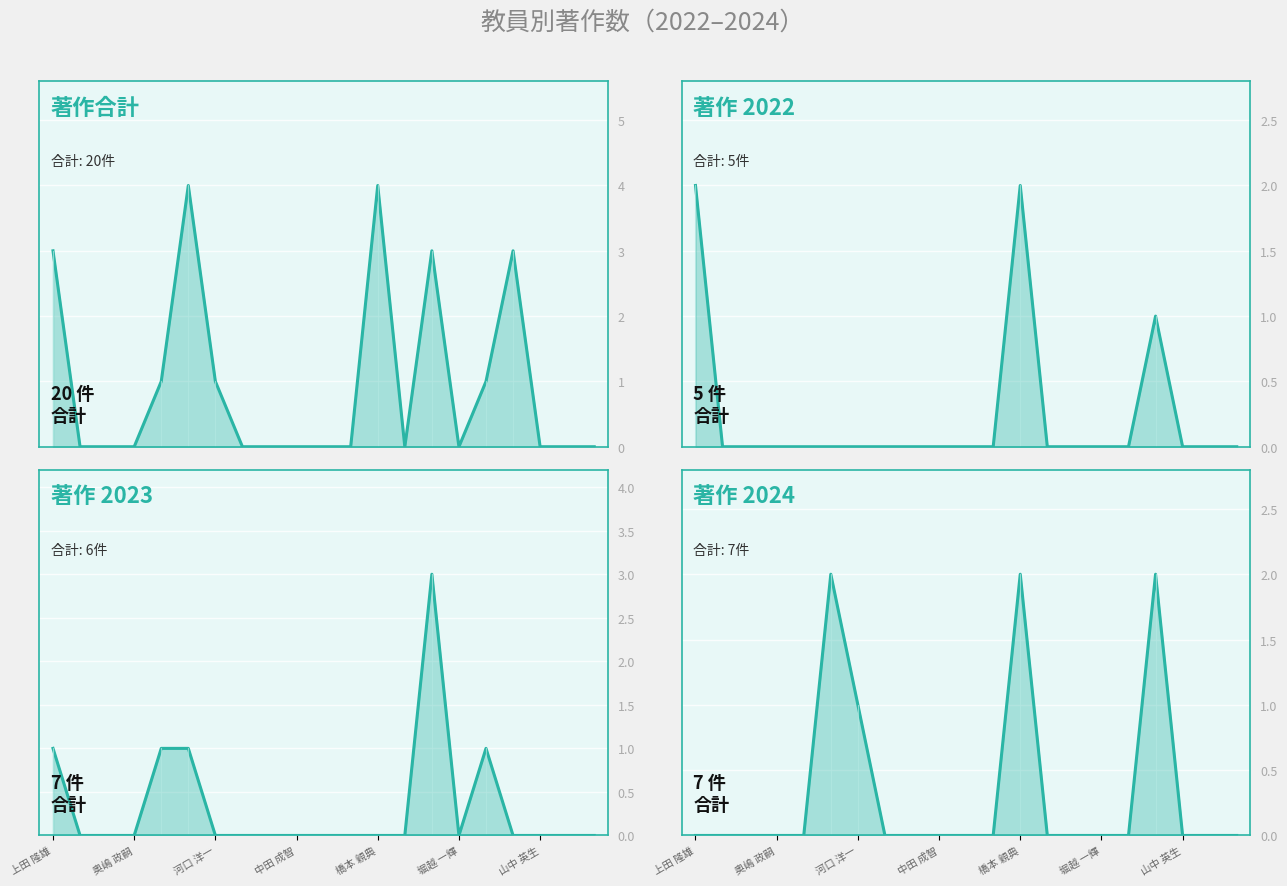

Does the chart display data point markers on the line(s)?

No